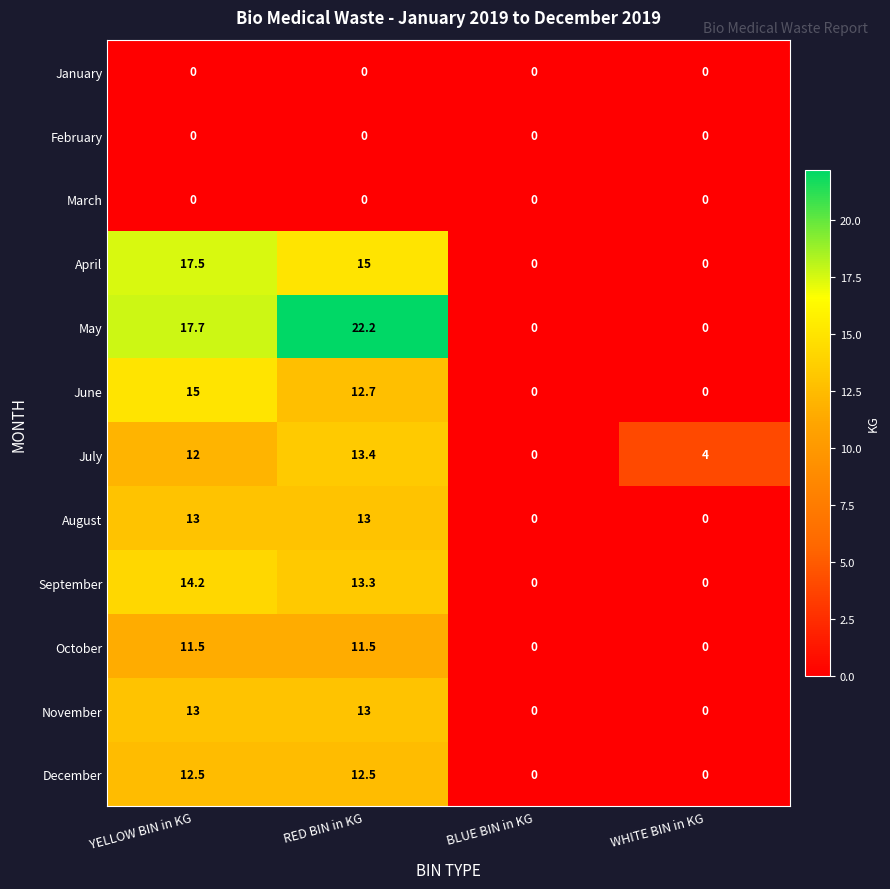

At which category is the sum across all series the highest?

RED BIN in KG